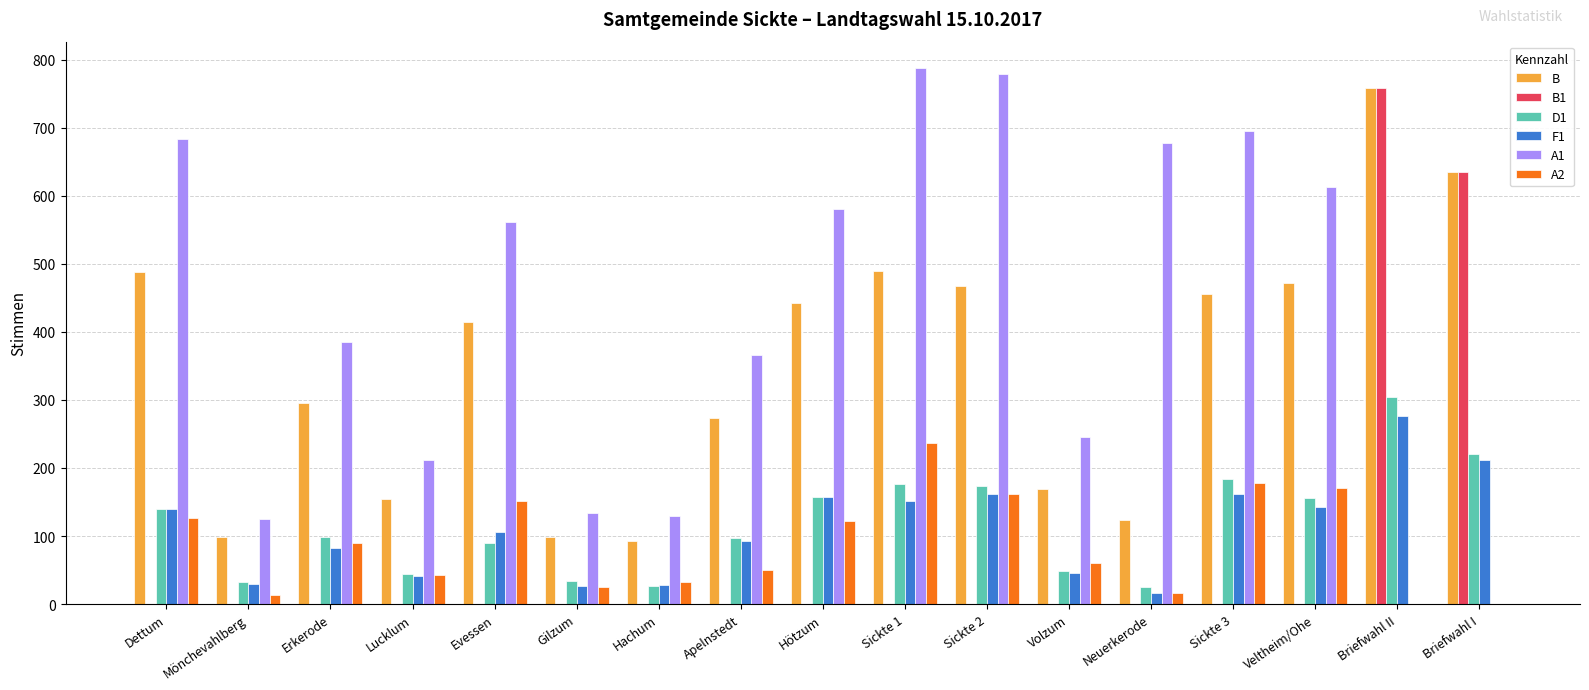

Which series changed the most between Gilzum and Sickte 1?

A1